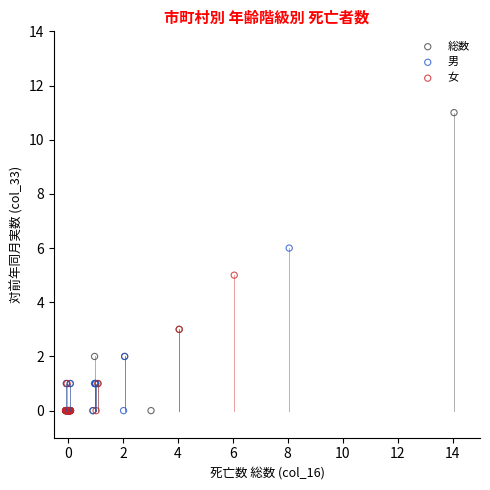

Which series has the widest spread of Y values?

総数